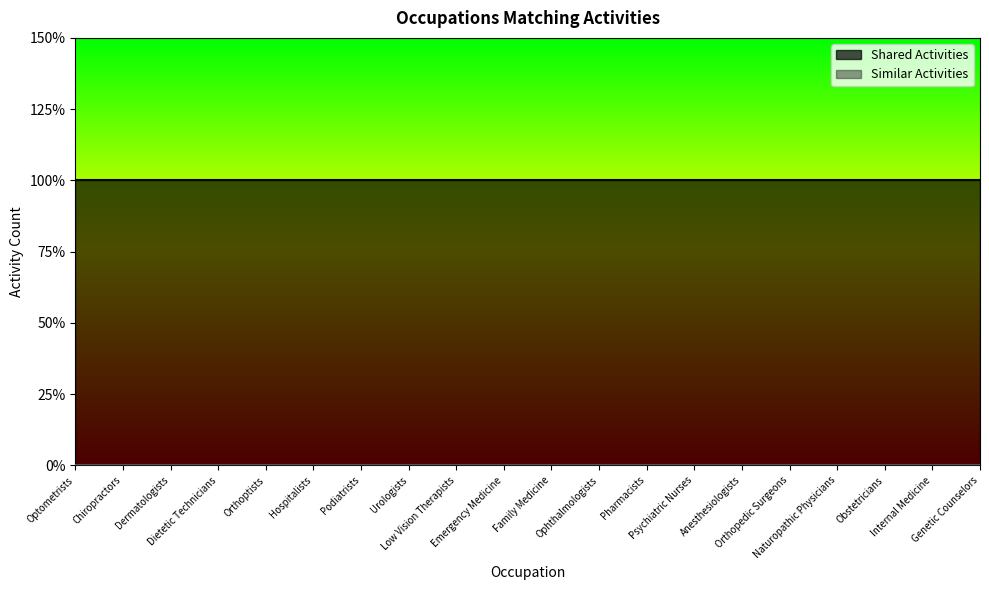

True or false: Shared Activities has more than 0 interior local peaks.

False